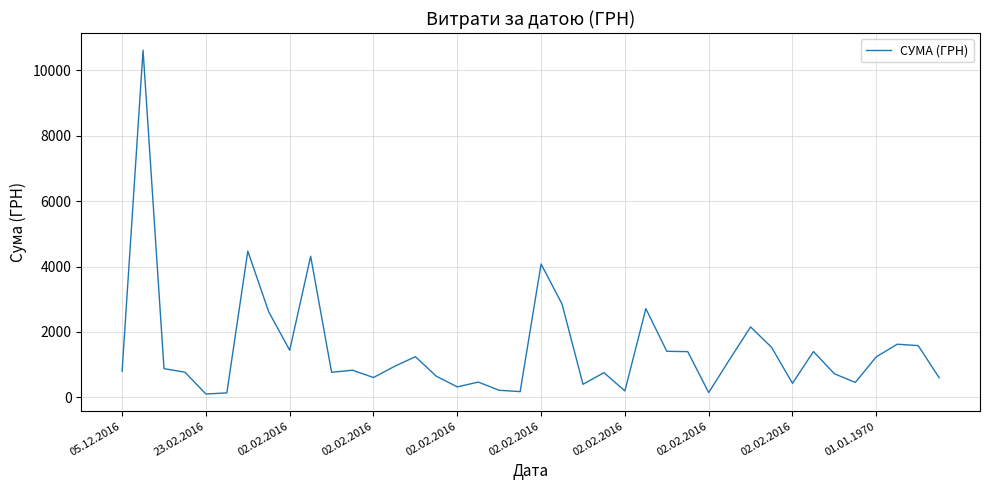

What is the difference between the maximum and minimum values?

10512.1